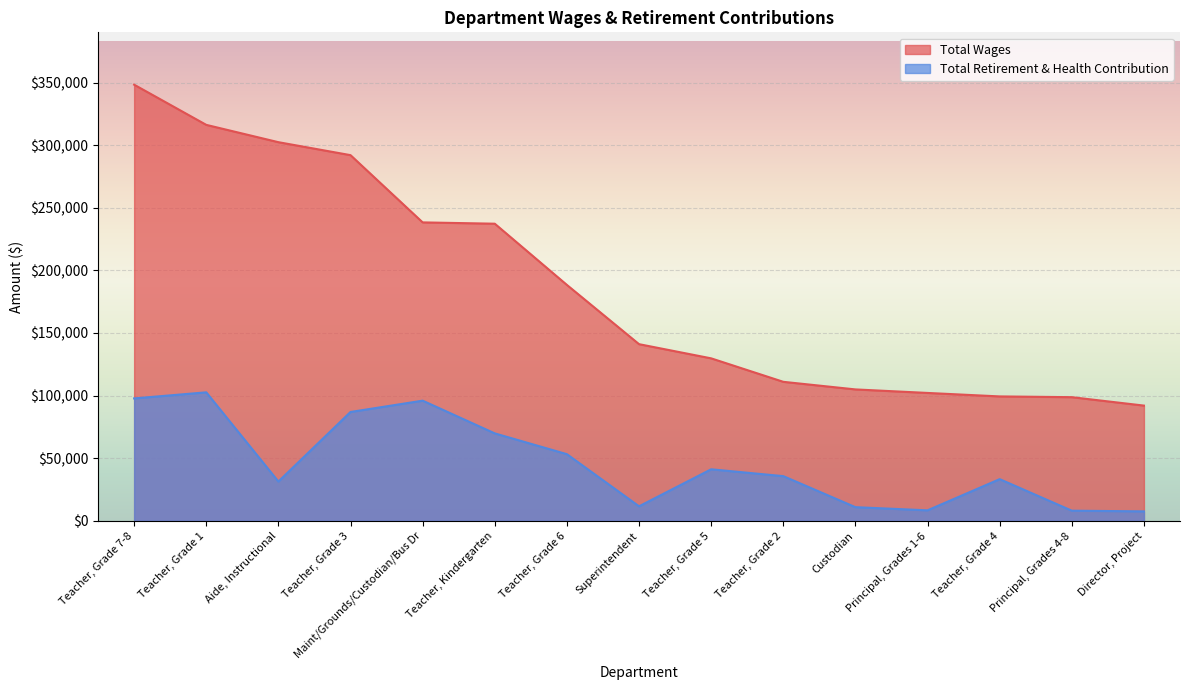

List the series in order of their peak value, highest first.

Total Wages, Total Retirement & Health Contribution